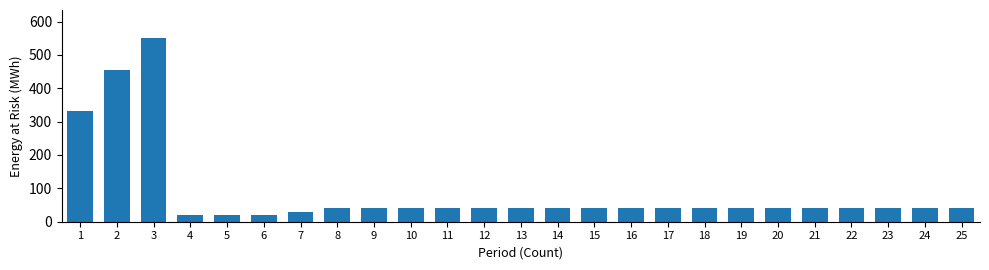

What is the greatest value displayed?

551.7